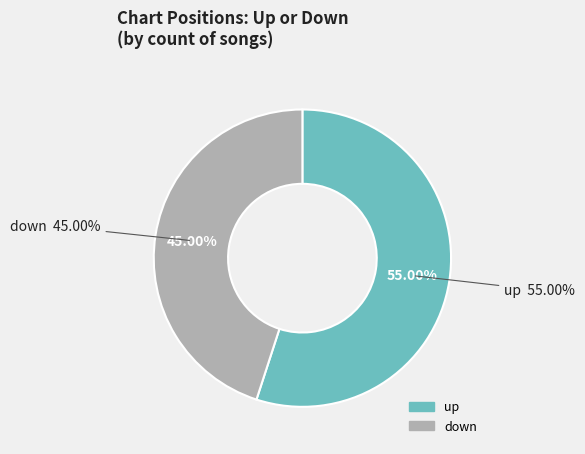

What percentage is the up slice, to the nearest percent?

55%